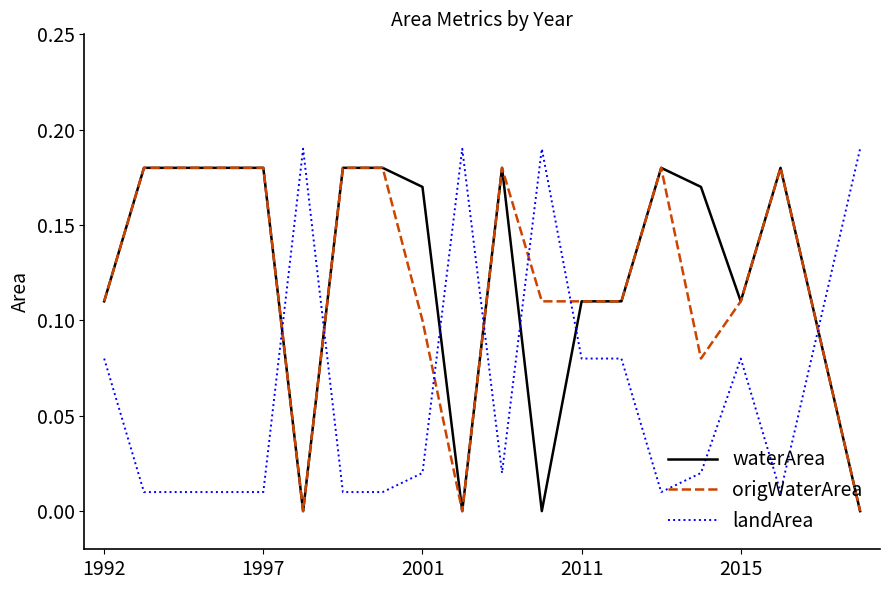

True or false: origWaterArea and landArea cross at least once.

True